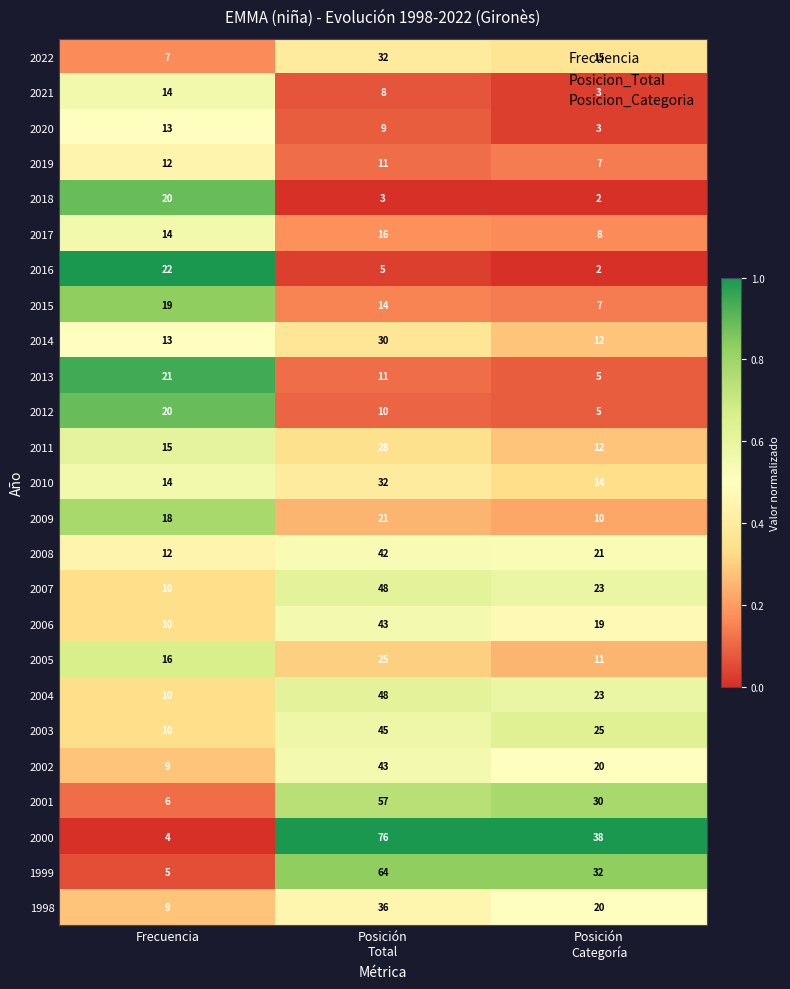

What value does the 2020 series have at Frecuencia, to the nearest 5?

15